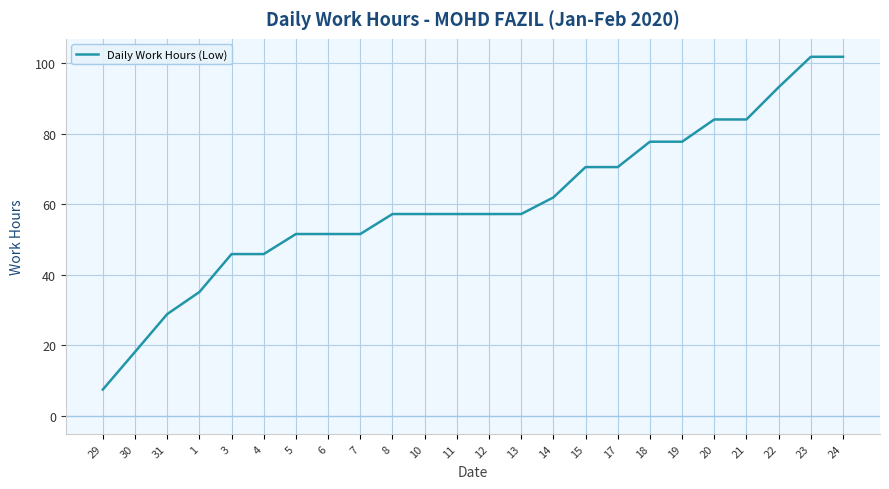

What position from the left is 15?

16